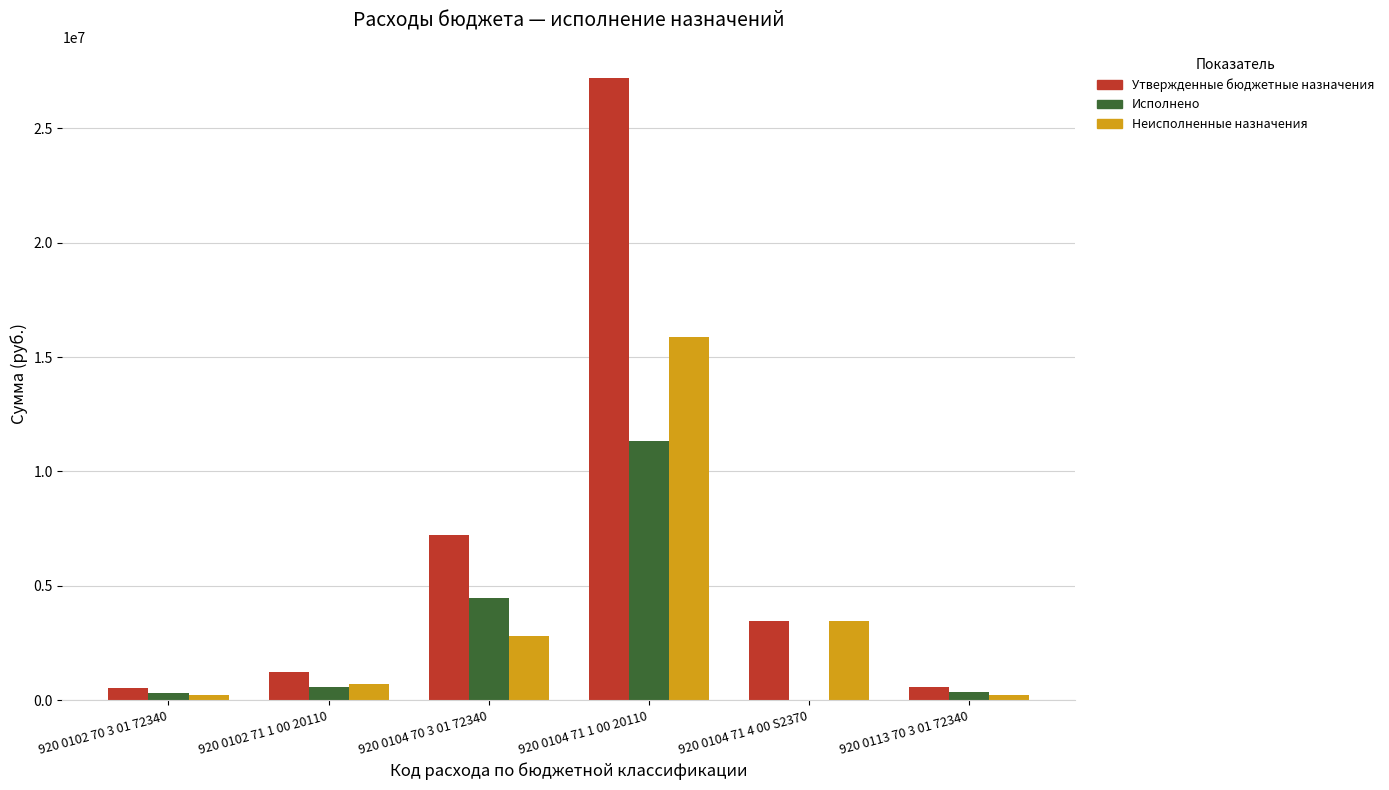

The Неисполненные назначения series shows 3470579.0 at 920 0104 71 4 00 S2370. True or false?

True